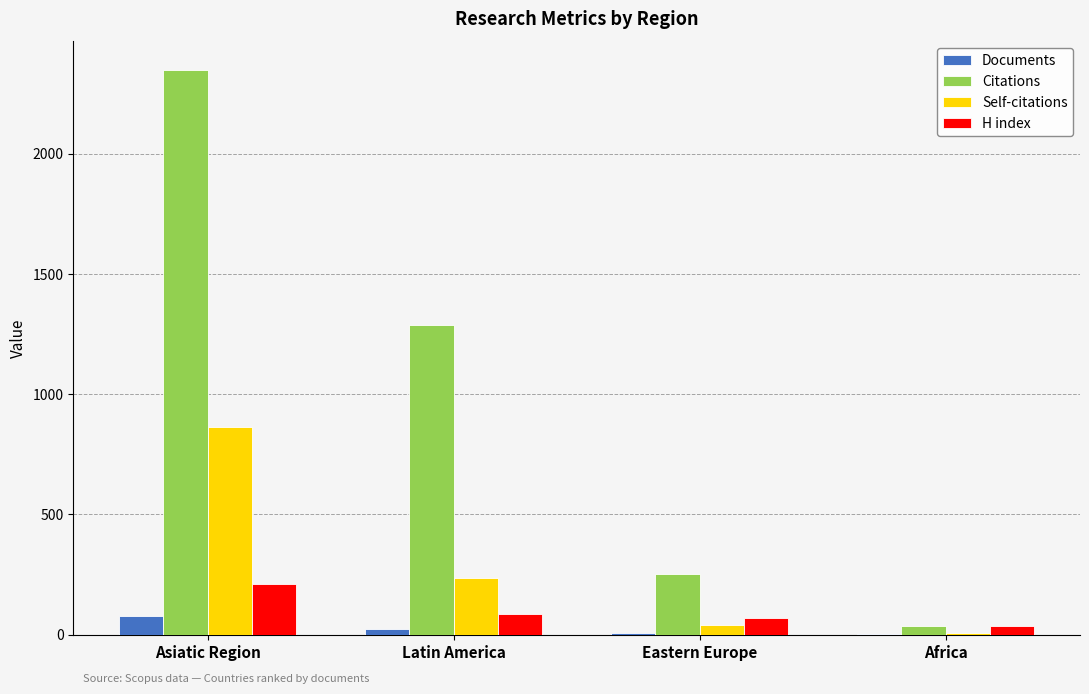

What is the sum of all Self-citations values?

1145